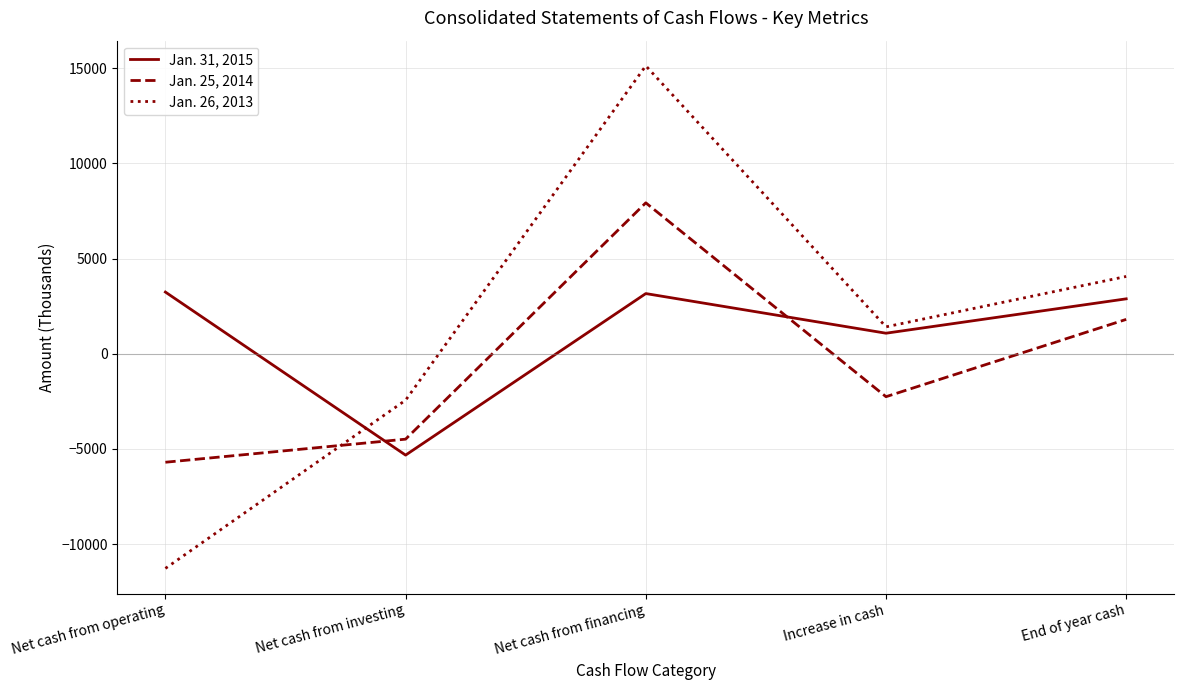

How many lines are shown in the chart?

3